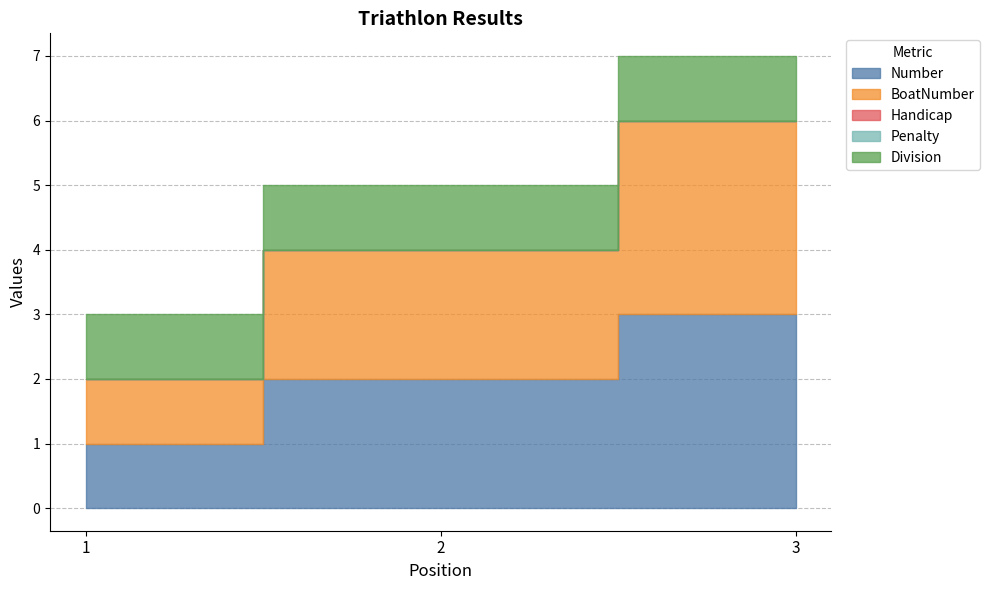

Is the value of BoatNumber at 2 greater than the value of Division at 2?

Yes